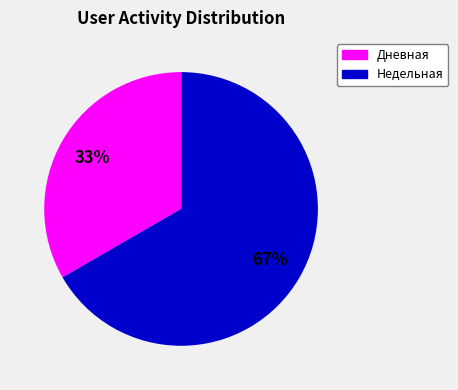

To the nearest percent, what is the average slice percentage?

50%